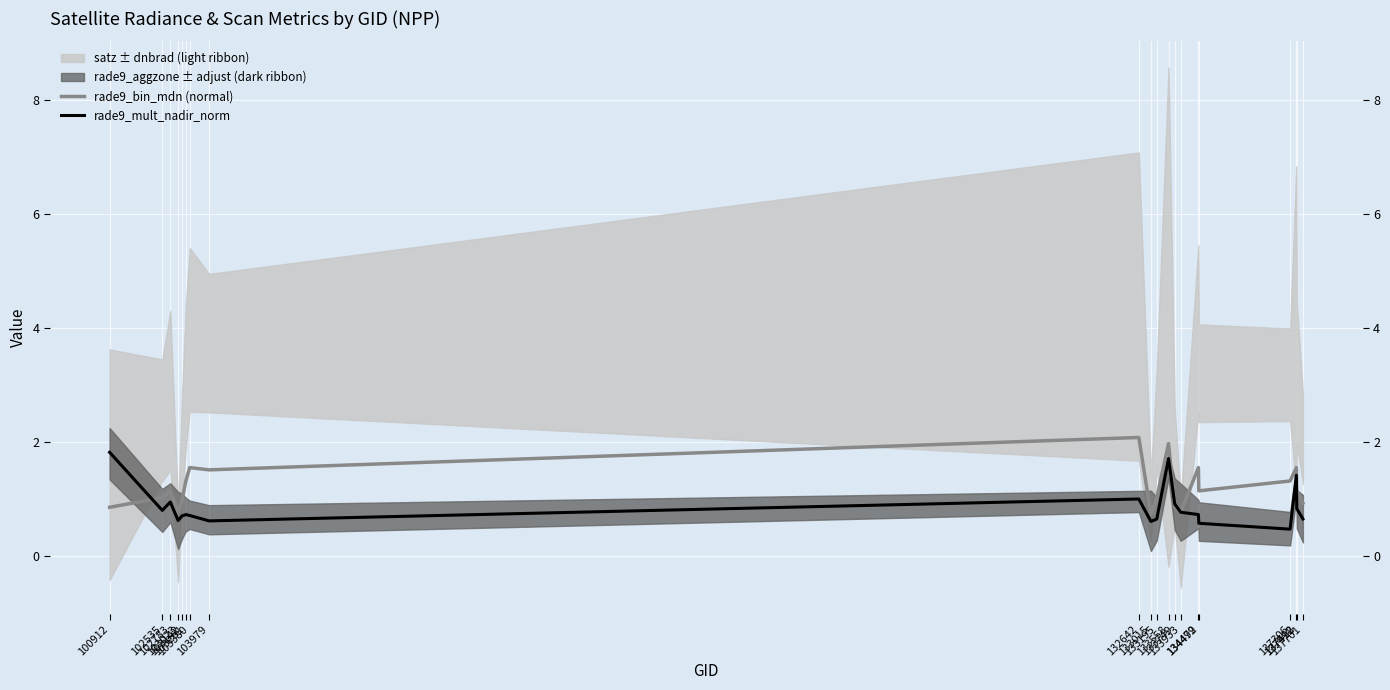

Which series has the largest range (max minus min)?

rade9_bin_mdn (normal)